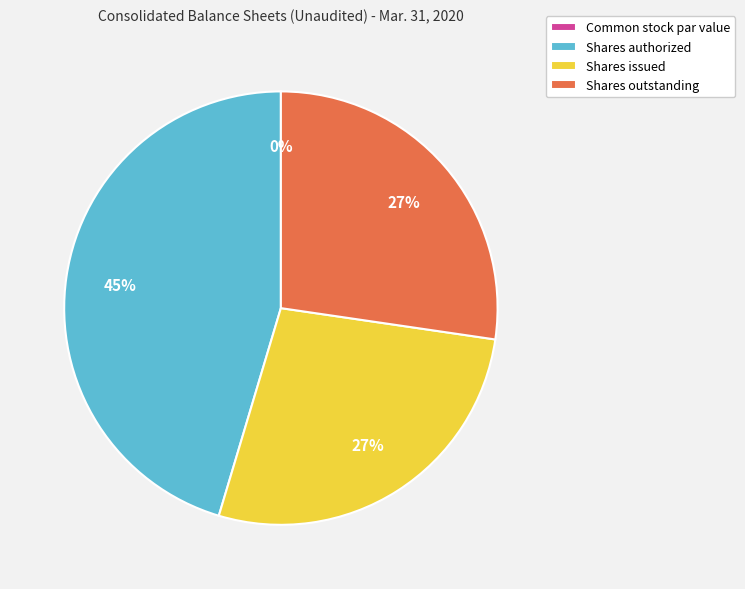

Is there any slice that represents more than half of the pie?

No